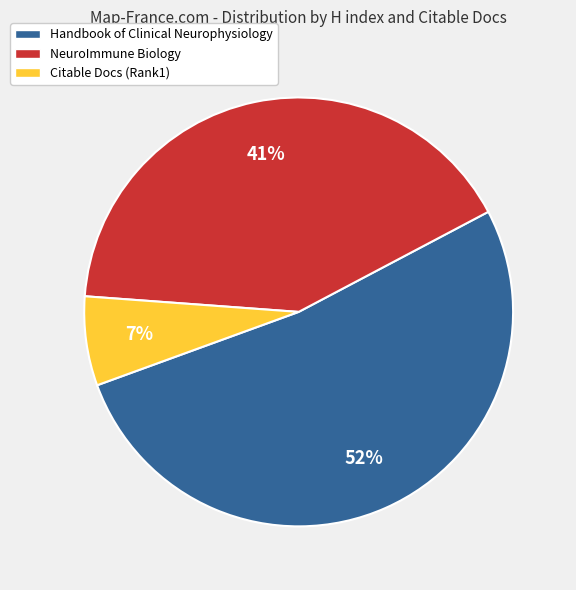

Which has a higher value, Handbook of Clinical Neurophysiology or Citable Docs (Rank1)?

Handbook of Clinical Neurophysiology